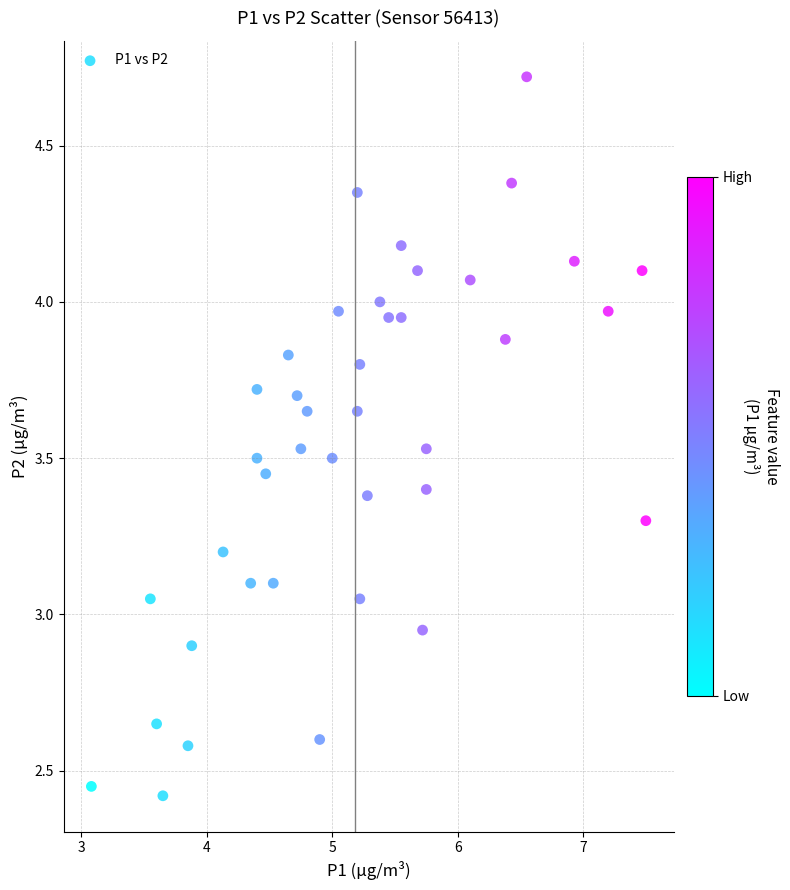

What is the range of X values (max minus min)?

4.4